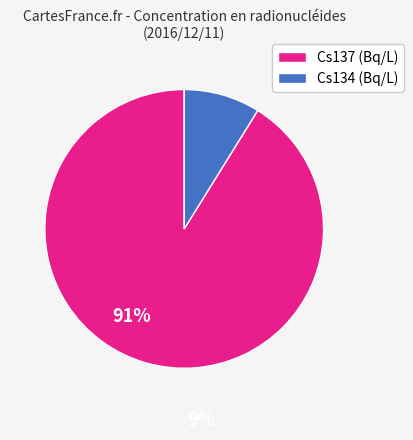

Which category accounts for the majority?

Cs137